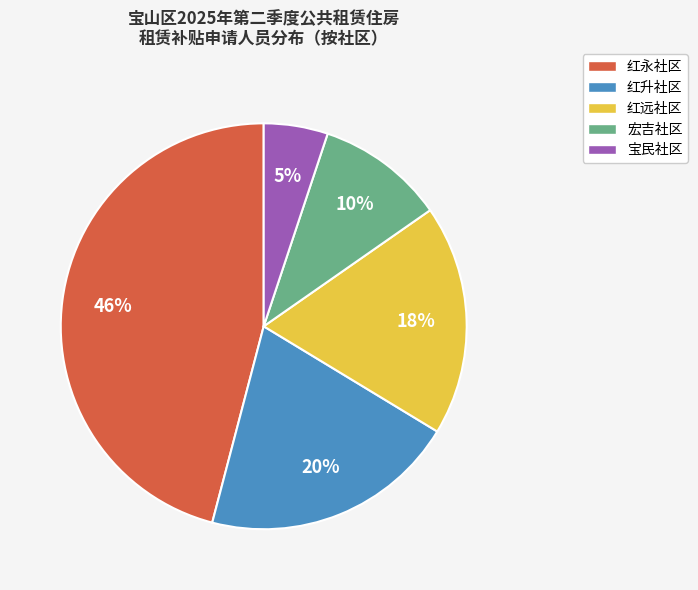

Which slice is the smallest?

宝民社区